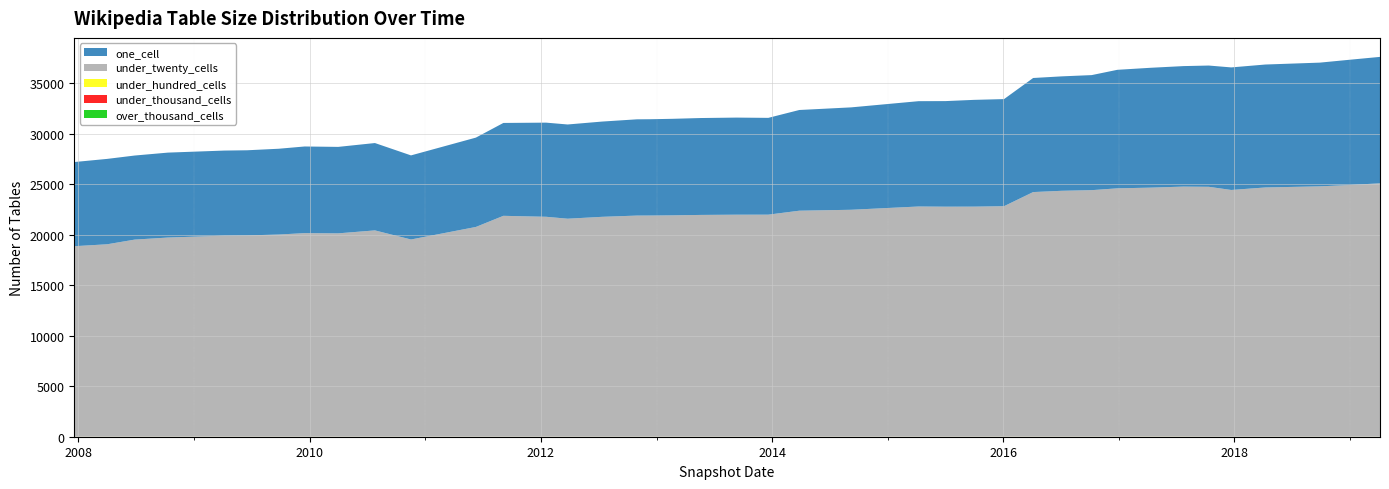

Reading left to right, extract all data points from this chart.

one_cell: 8335	8456	8326	8412	8426	8433	8496	8580	8563	8651	8328	8848	9199	9323	9332	9434	9533	9537	9559	9596	9616	9586	9973	10142	10431	10456	10574	10605	11298	11333	11395	11738	11871	11934	12009	12138	12176	12253	12405	12521
under_twenty_cells: 18863	19054	19517	19720	19908	19930	20019	20159	20136	20429	19528	20769	21872	21777	21586	21773	21896	21901	21920	21961	21984	21987	22379	22471	22795	22778	22782	22825	24222	24348	24412	24591	24660	24762	24747	24432	24680	24790	24925	25092
under_hundred_cells: 6	6	6	6	6	6	6	6	6	6	6	6	6	6	6	6	6	6	6	6	6	6	6	6	6	6	6	8	8	8	8	9	10	10	5	6	7	7	7	6
under_thousand_cells: 0	0	0	0	0	0	0	0	0	0	0	0	0	0	0	0	0	0	0	0	0	0	0	0	0	0	0	0	0	0	0	0	0	0	0	0	0	0	0	0
over_thousand_cells: 0	0	0	0	0	0	0	0	0	0	0	0	0	0	0	0	0	0	0	0	0	0	0	0	0	0	0	0	0	0	0	0	0	0	0	0	0	0	0	0